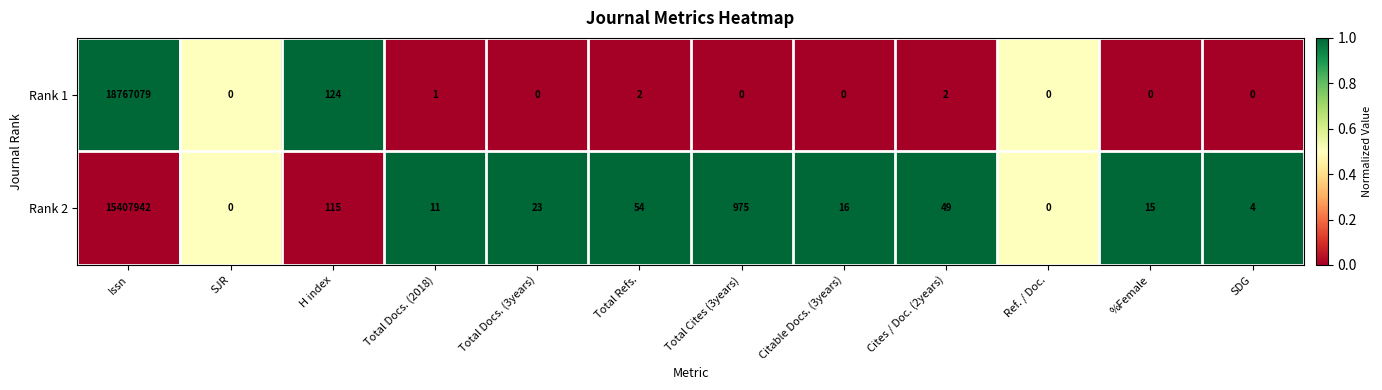

Which category has the highest value in the Rank 1 series?

Issn